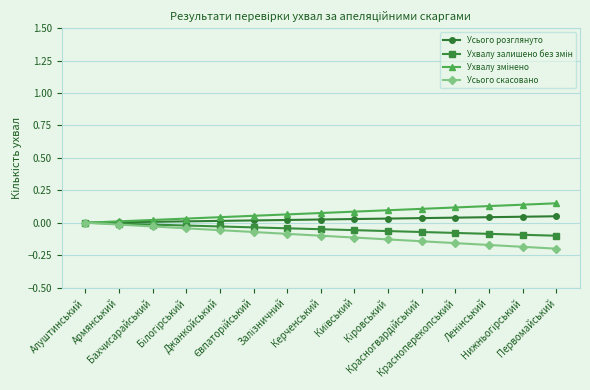

What is the maximum value shown in the chart?

0.2